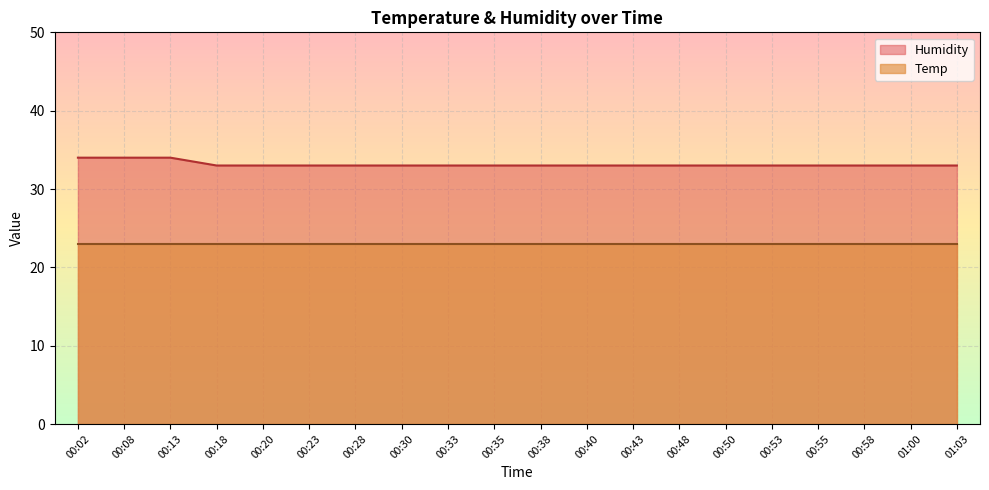

How many values are between 33 and 34?

20